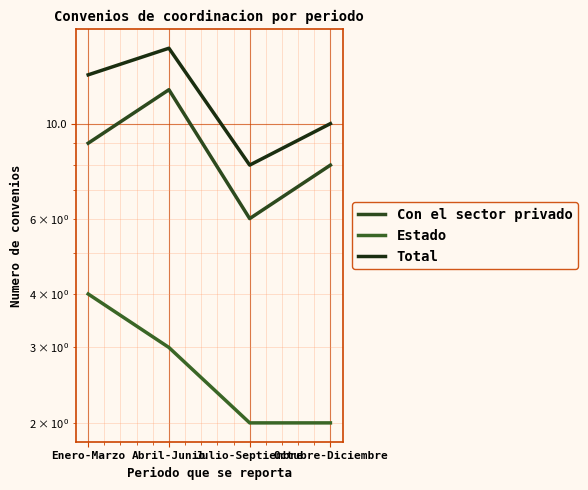

Which series changed the most between Enero-Marzo and Julio-Septiembre?

Total